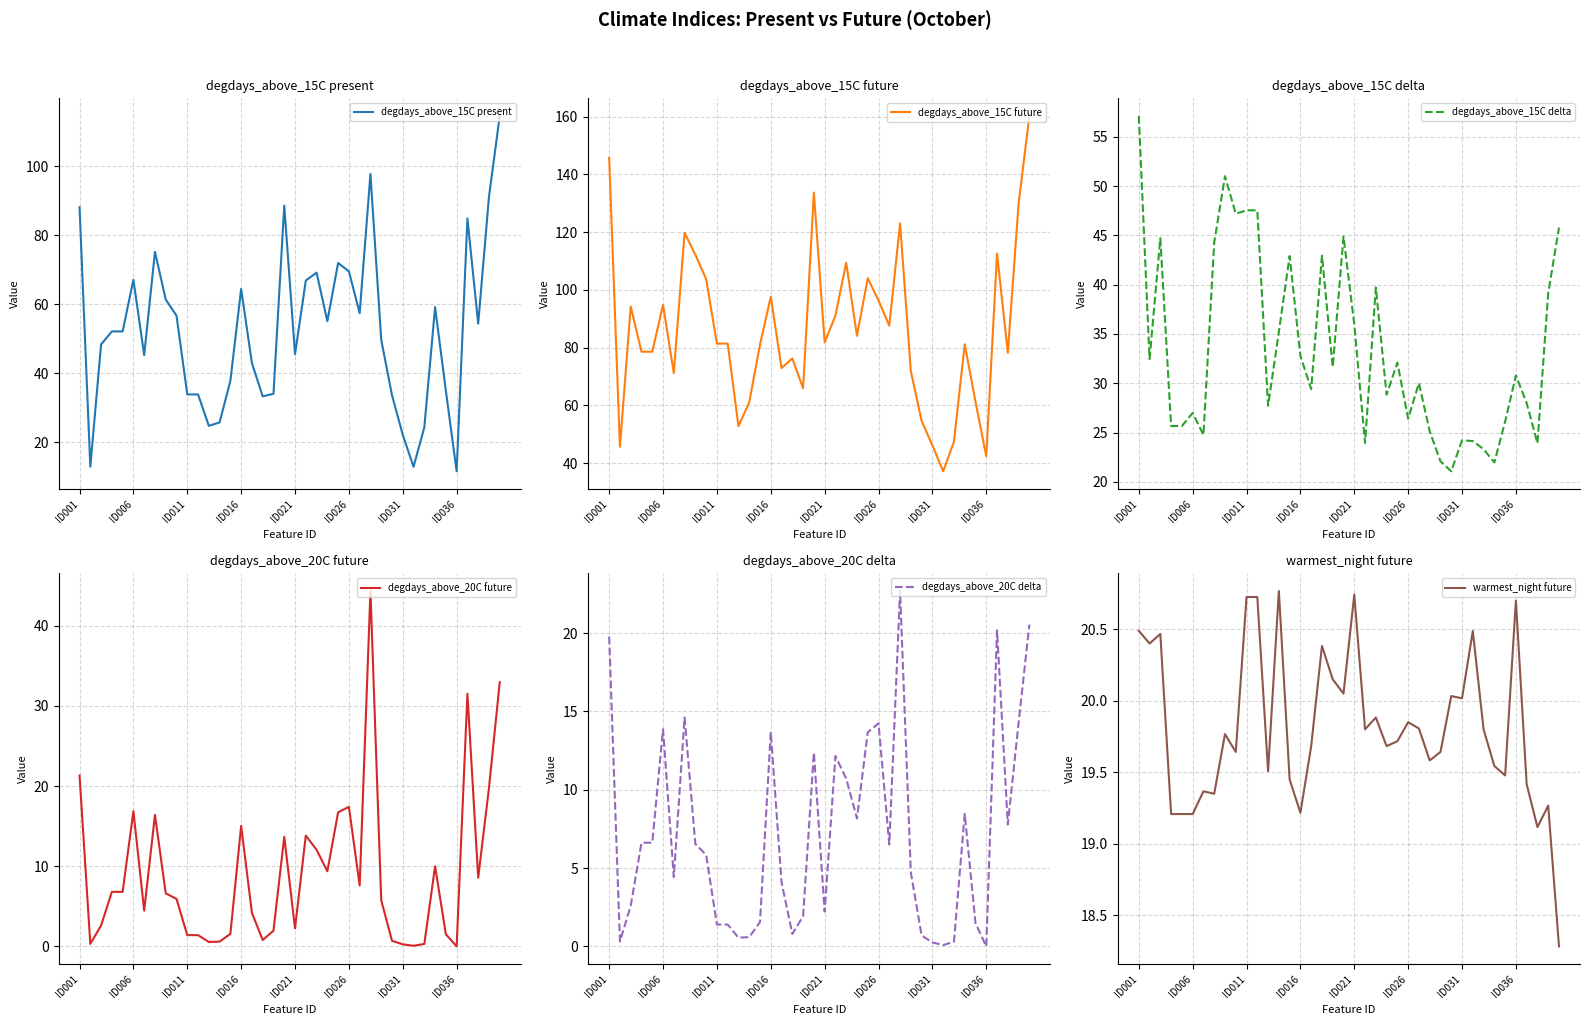

Does the chart display data point markers on the line(s)?

No